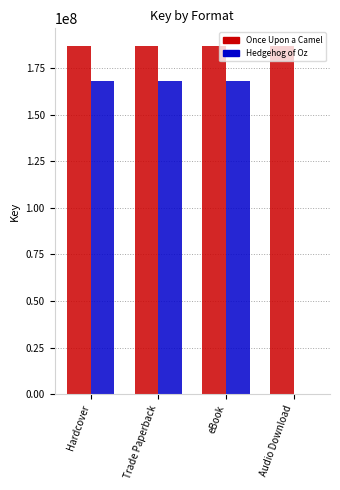

What is the sum of the Hedgehog of Oz values at Hardcover and Trade Paperback?

336532320